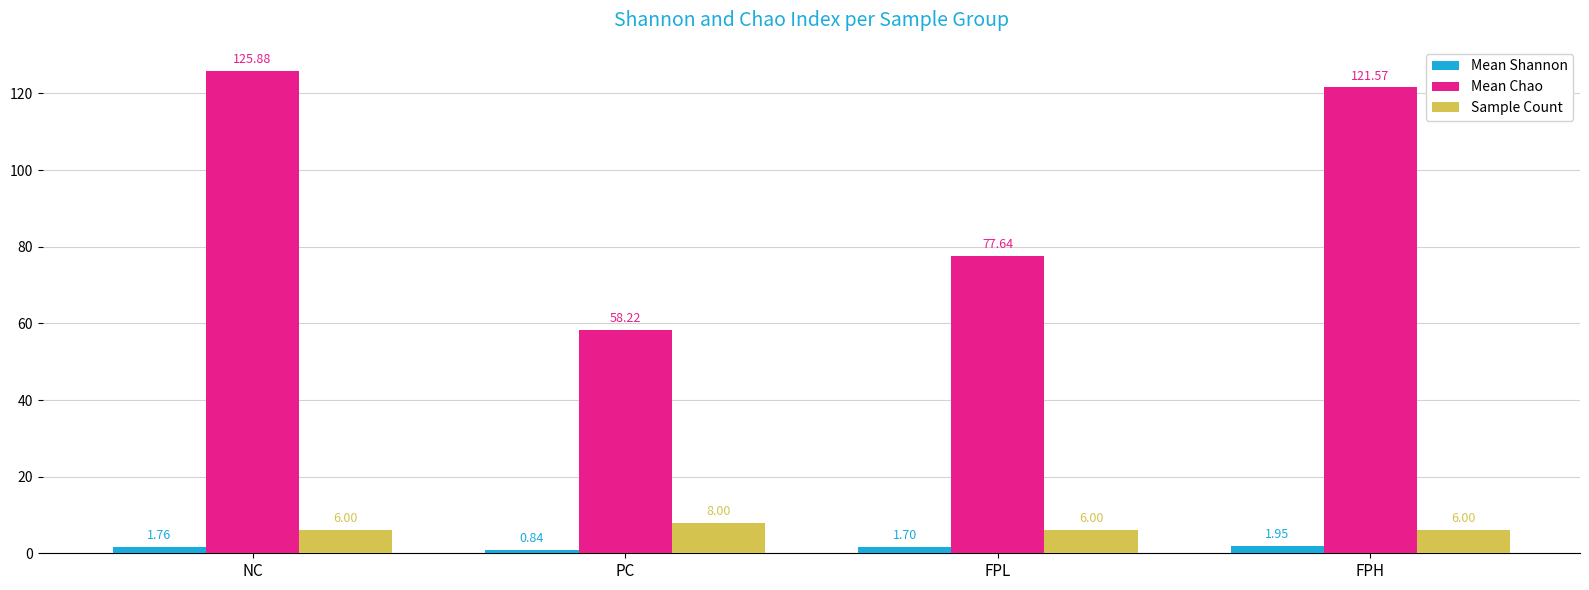

True or false: Mean Shannon has a value of 1.7 at FPL.

True